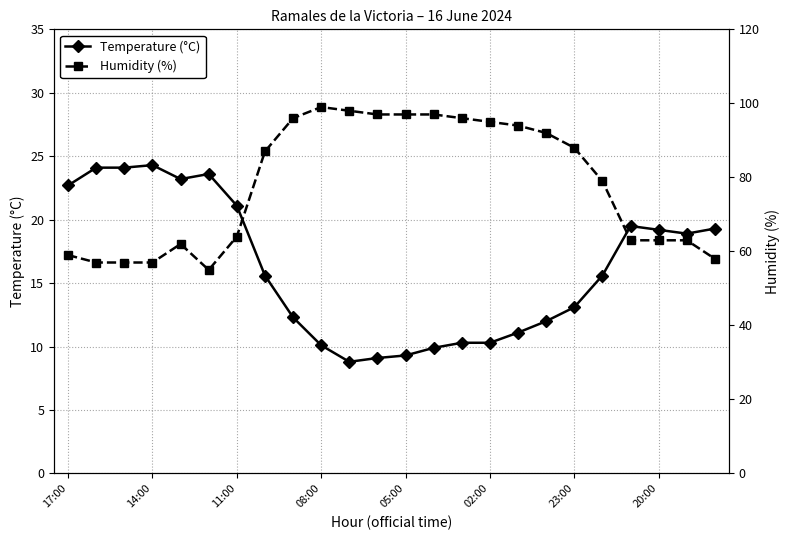

The value of Temperature (°C) at 11:00 is 8.6. True or false?

False